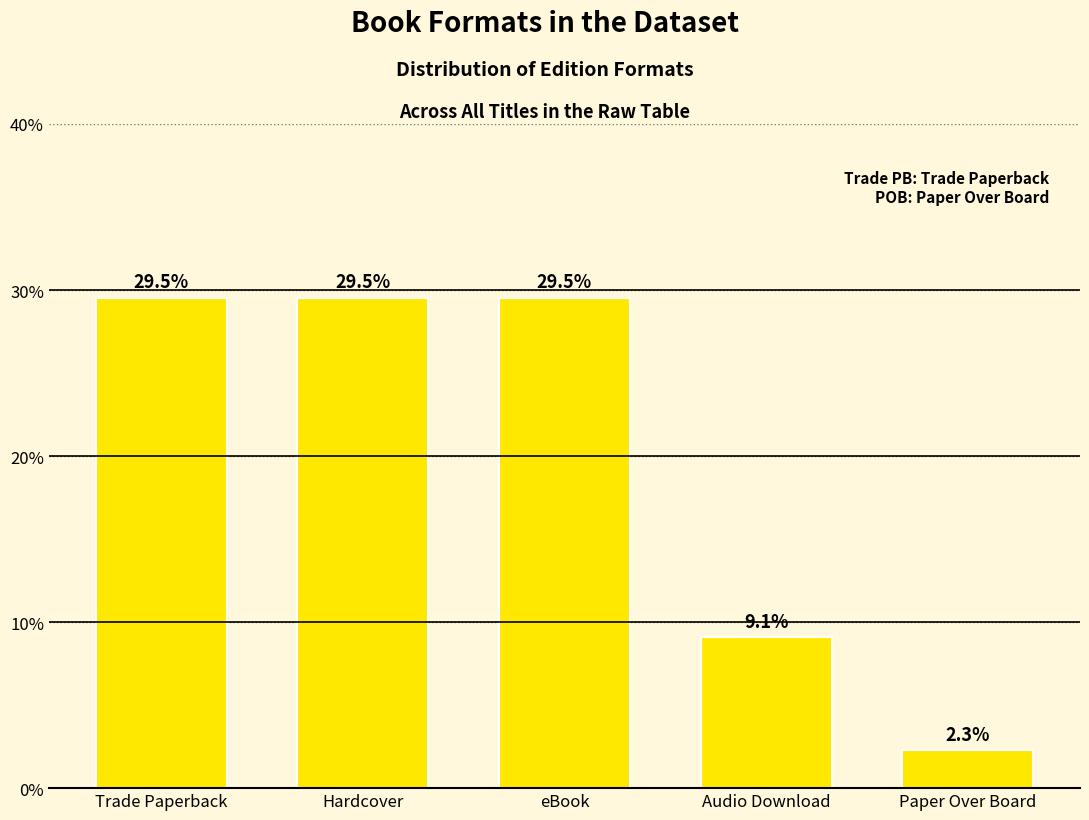

What is the label of the 5th bar from the left?

Paper Over Board